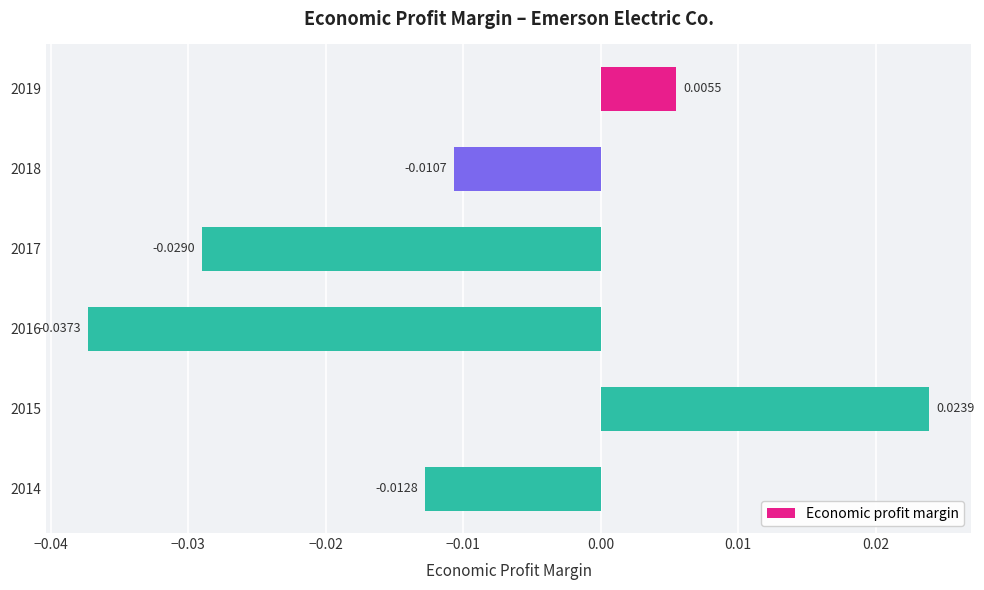

Which category has the lowest value across all series?

2016